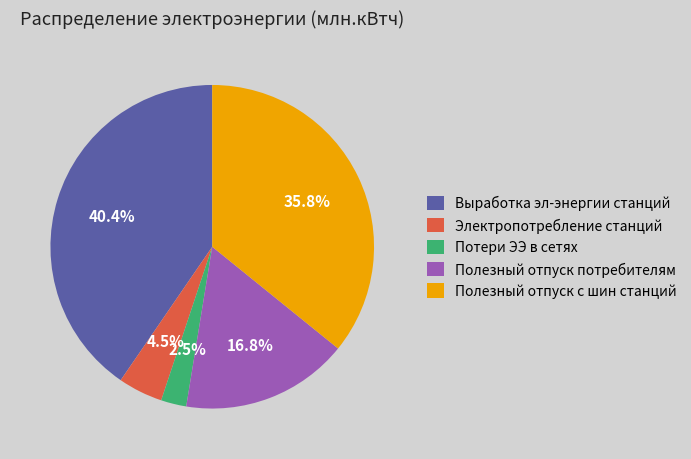

Between Электропотребление станций and Выработка эл-энергии станций, which is larger?

Выработка эл-энергии станций